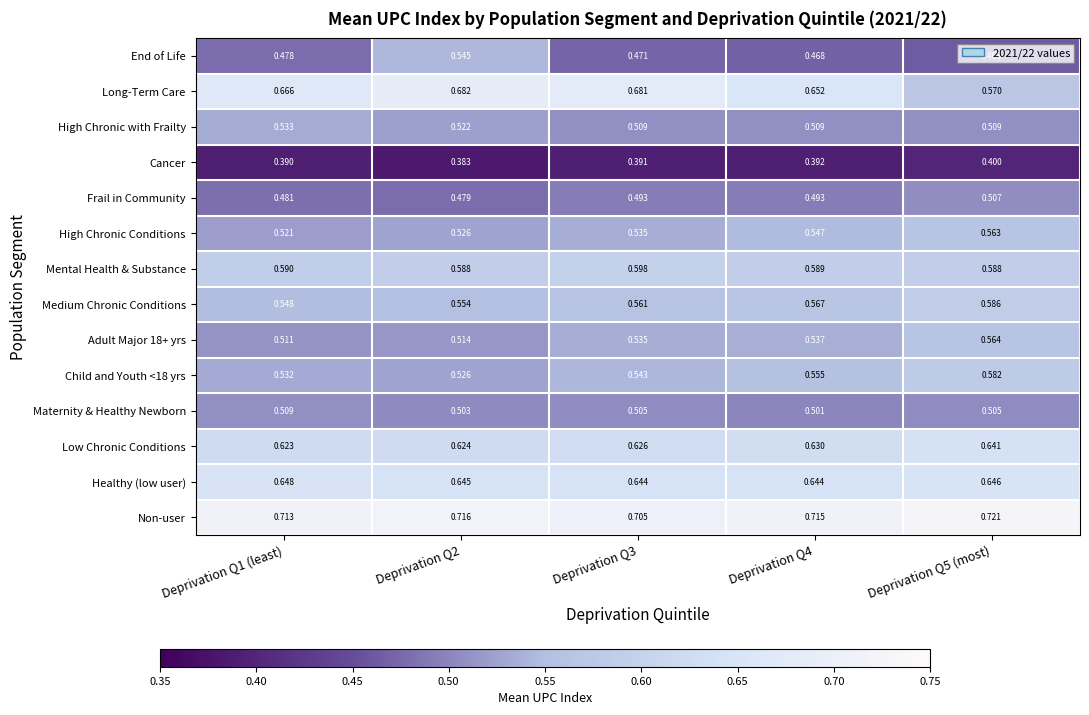

Which series has the widest spread of values?

Long-Term Care